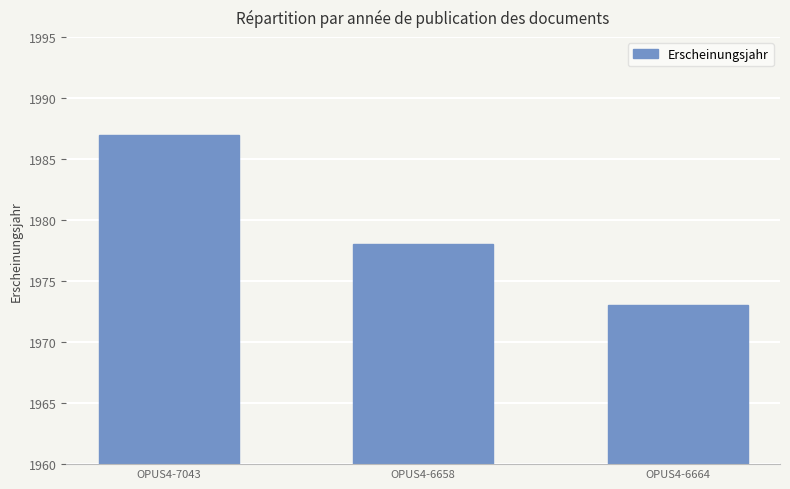

Rank the categories by value from highest to lowest.

OPUS4-7043, OPUS4-6658, OPUS4-6664